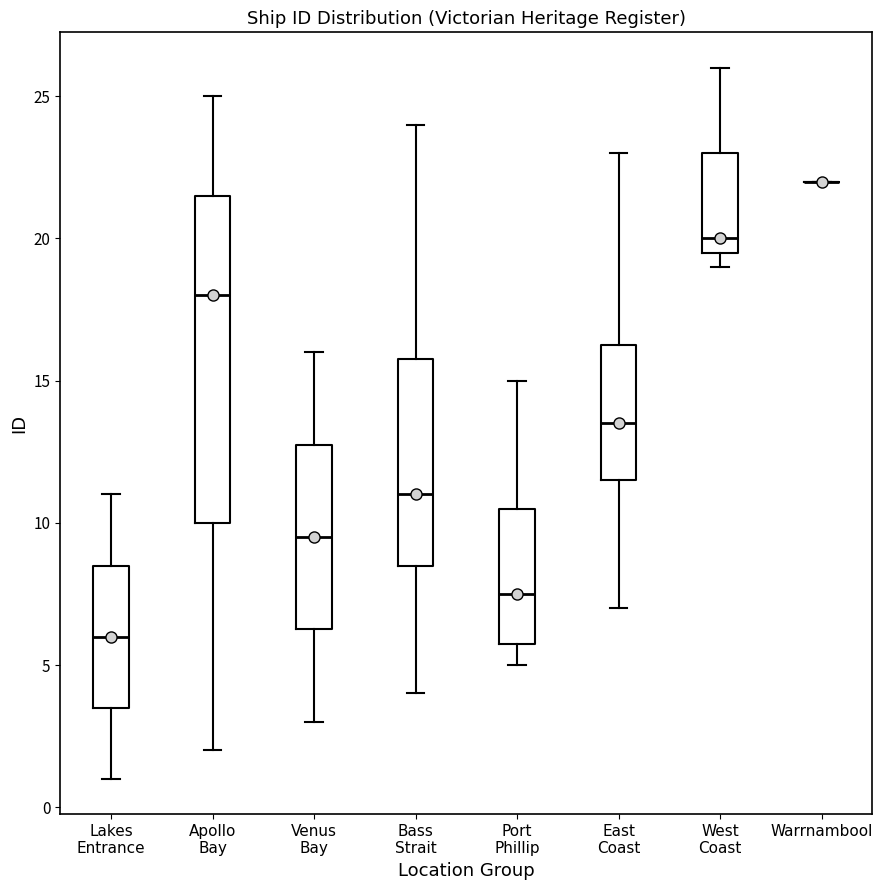

Comparing the boxes themselves (not the whiskers), which one is the tallest?

Apollo Bay